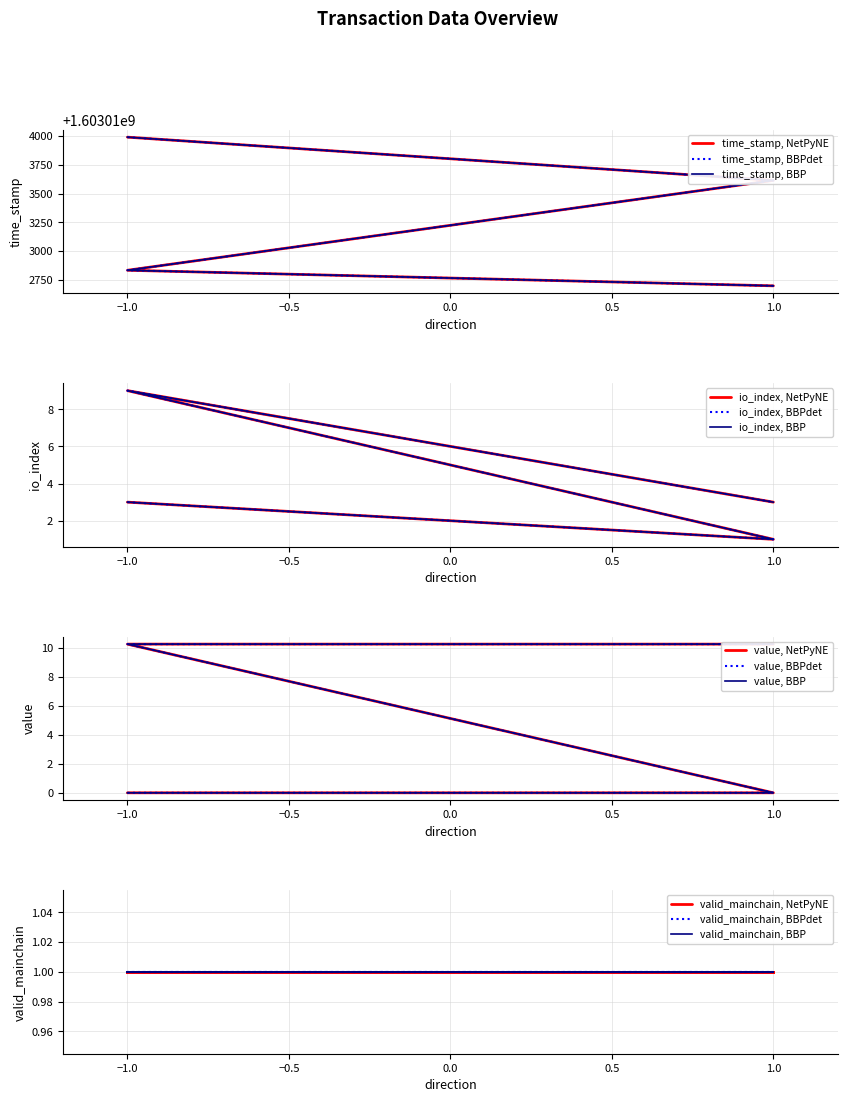

What is the difference between the time_stamp values at 1 and 1?

915.0